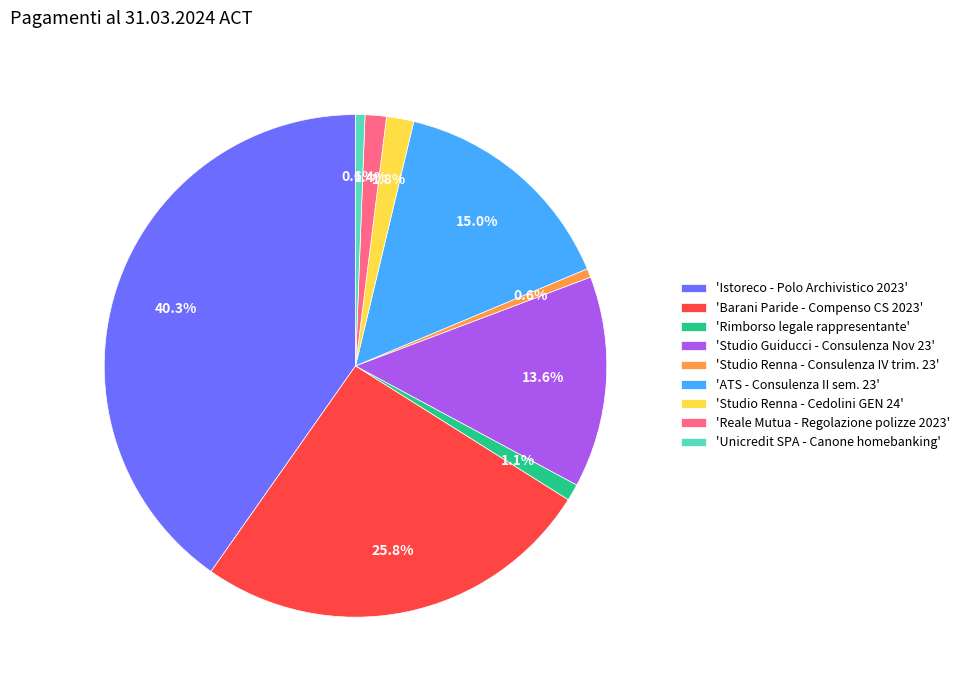

What is the ratio of the value at 'Barani Paride - Compenso CS 2023' to the value at 'Studio Guiducci - Consulenza Nov 23'?

1.9